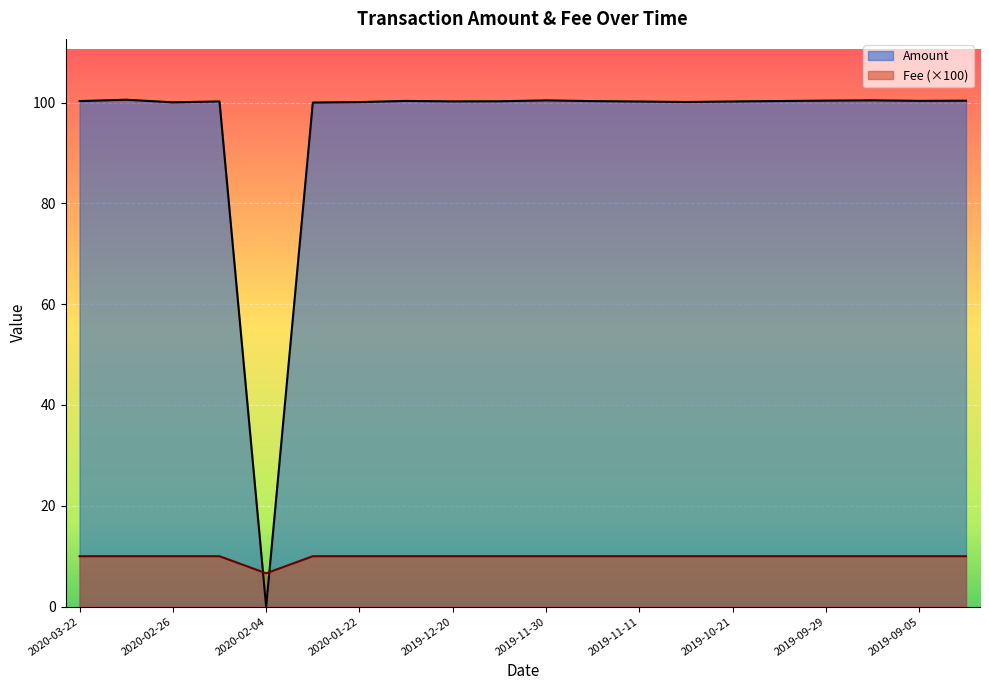

At which label does Fee reach its peak?

2020-03-22